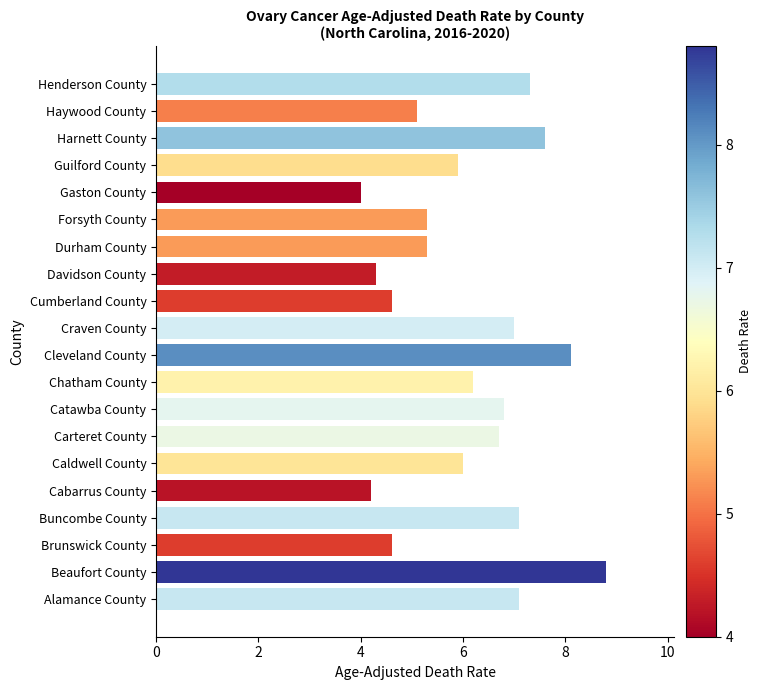

Reading bottom to top, transcribe all the data shown in this chart.

Alamance County=7.1	Beaufort County=8.8	Brunswick County=4.6	Buncombe County=7.1	Cabarrus County=4.2	Caldwell County=6.0	Carteret County=6.7	Catawba County=6.8	Chatham County=6.2	Cleveland County=8.1	Craven County=7.0	Cumberland County=4.6	Davidson County=4.3	Durham County=5.3	Forsyth County=5.3	Gaston County=4.0	Guilford County=5.9	Harnett County=7.6	Haywood County=5.1	Henderson County=7.3